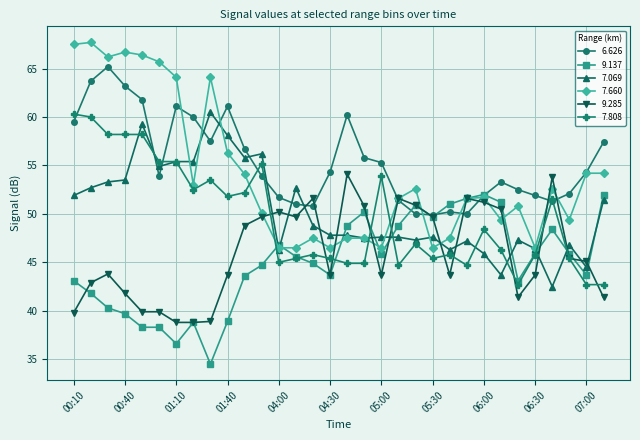

True or false: 7.069 has more than 2 interior local peaks.

True